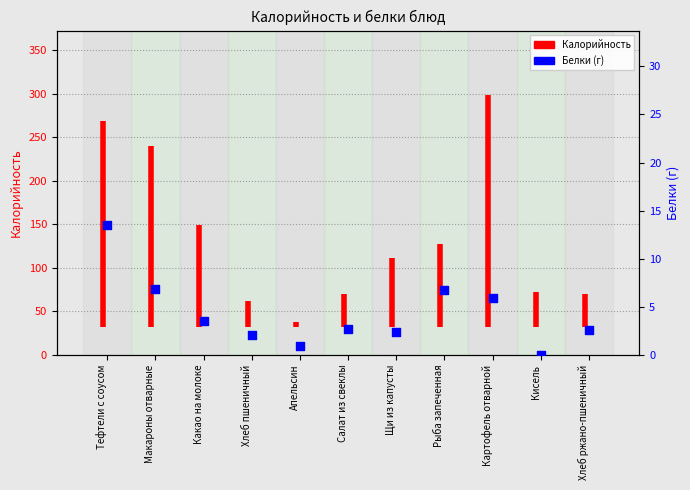

What is the change in value from Хлеб пшеничный to Щи из капусты?

+0.4